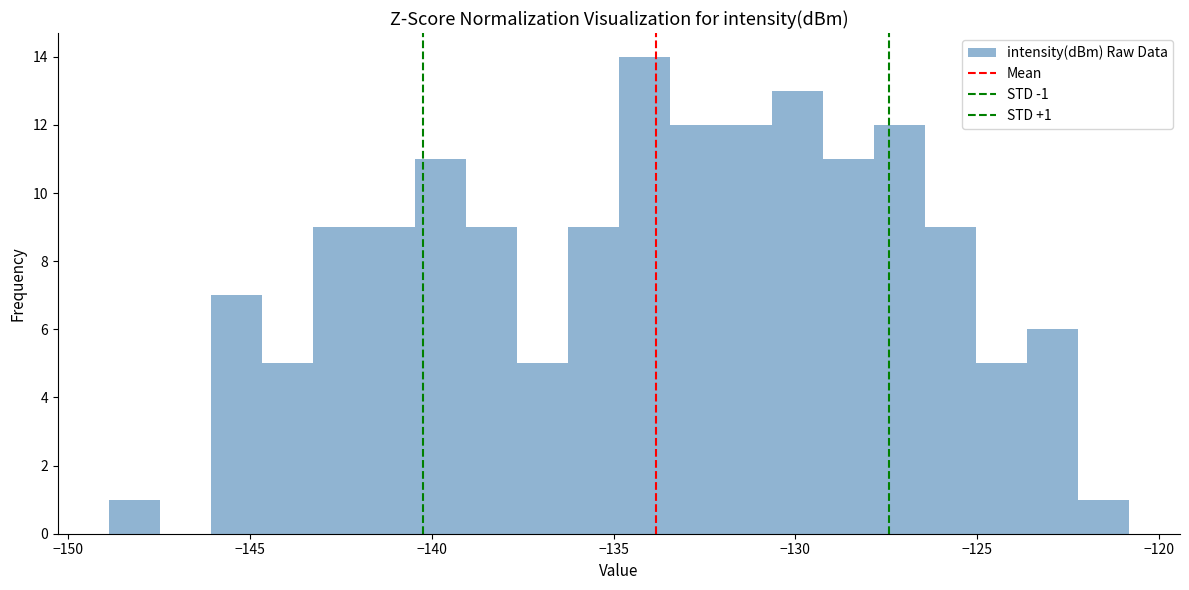

Read against the x-axis, roughly where is the centre of the tallest bar?

-134.0